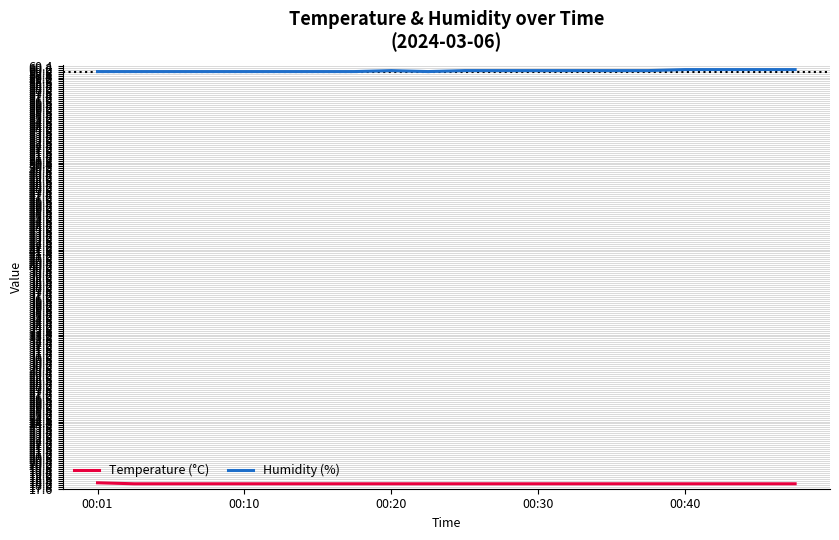

What is the greatest value displayed?

60.0